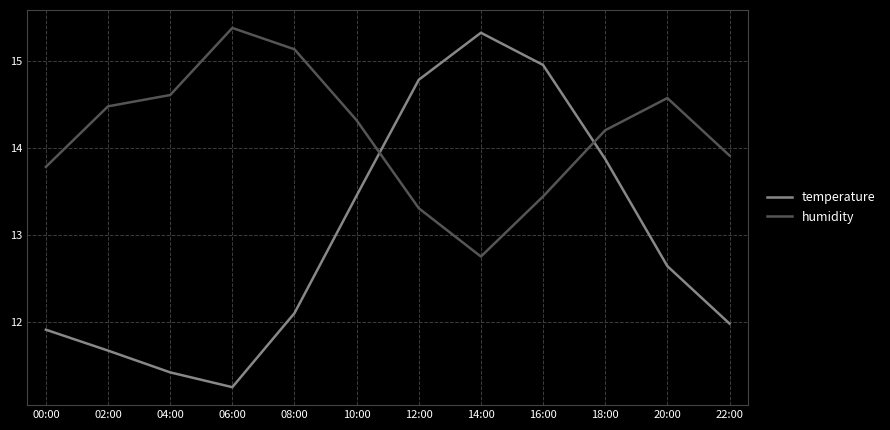

Which series ends up on top after the final intersection of humidity and temperature?

humidity